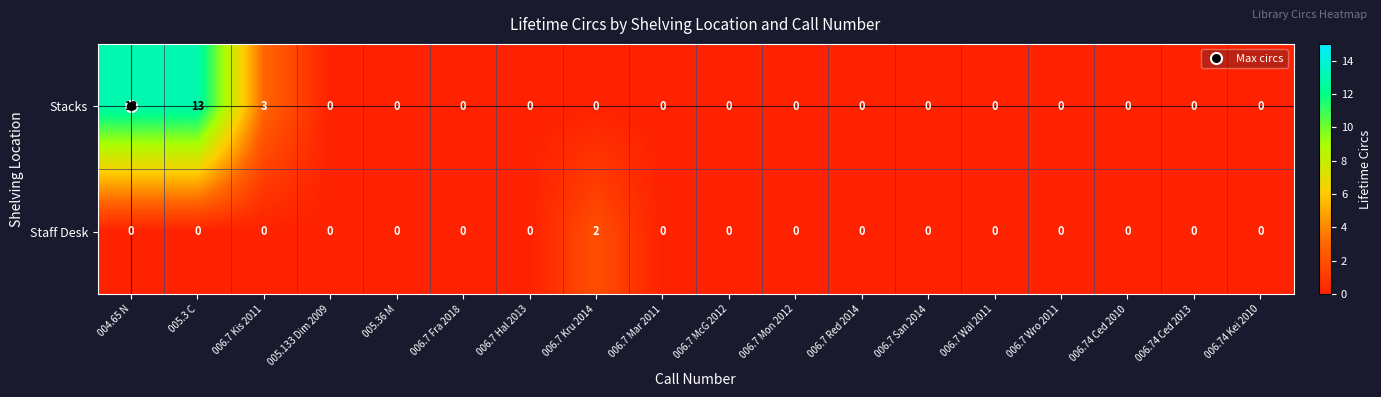

What is the highest value of the Stacks series?

13